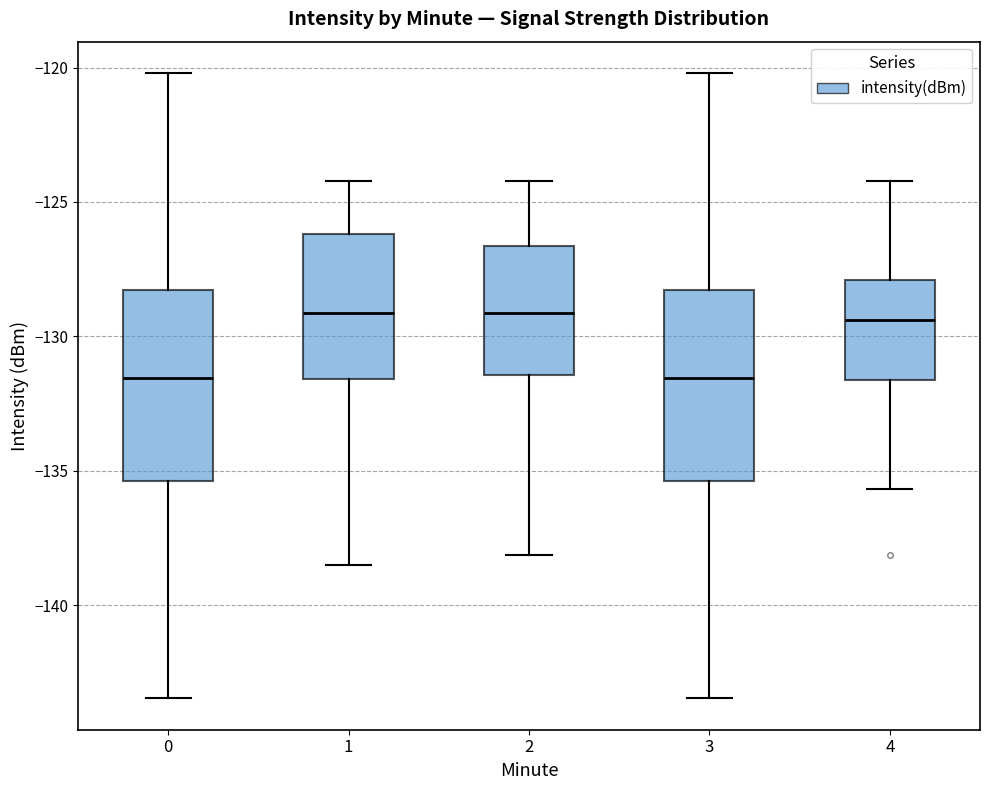

Reading left to right, transcribe this box plot: for each box, give where its median line is, the range the box spans, and where its two whiskers end, as read against the y-axis. The values are not printed on the chart, so give them approximately, as read against the axis.

0: median -131.5, box -135.5 to -128.5, whiskers -143.5 to -120.0
1: median -129.0, box -131.5 to -126.0, whiskers -138.5 to -124.0
2: median -129.0, box -131.5 to -126.5, whiskers -138.0 to -124.0
3: median -131.5, box -135.5 to -128.5, whiskers -143.5 to -120.0
4: median -129.5, box -131.5 to -128.0, whiskers -135.5 to -124.0